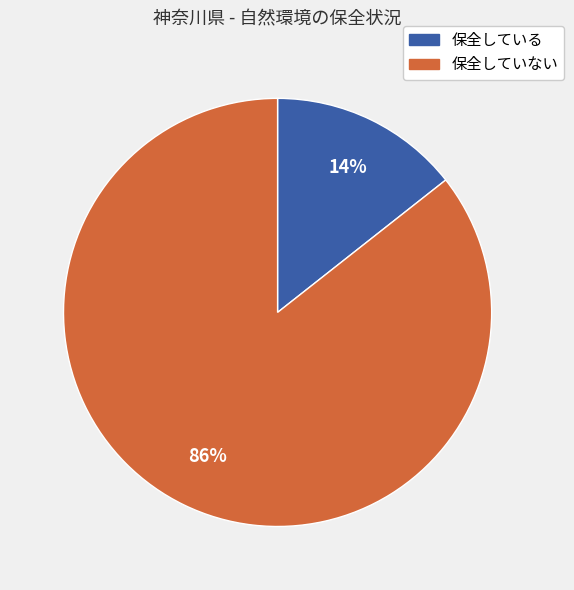

To the nearest percent, what is the average slice percentage?

50%